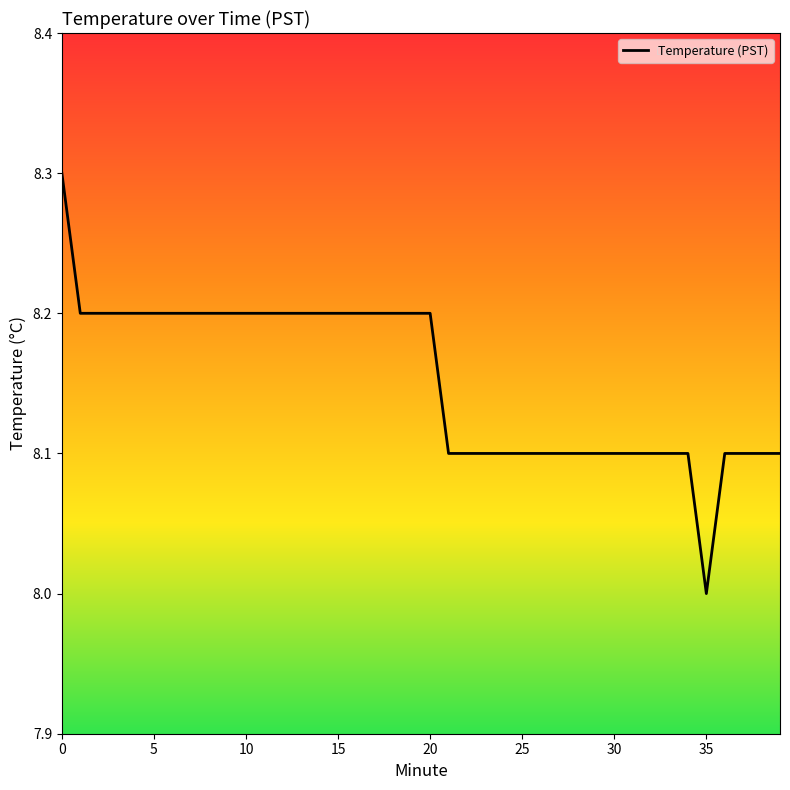

What is the maximum value shown in the chart?

8.3